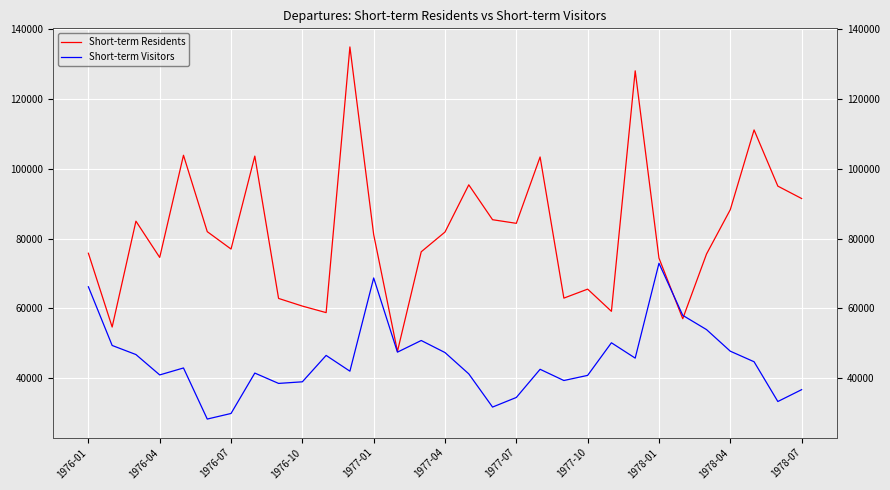

What are all the series names shown in the legend?

Short-term Residents, Short-term Visitors